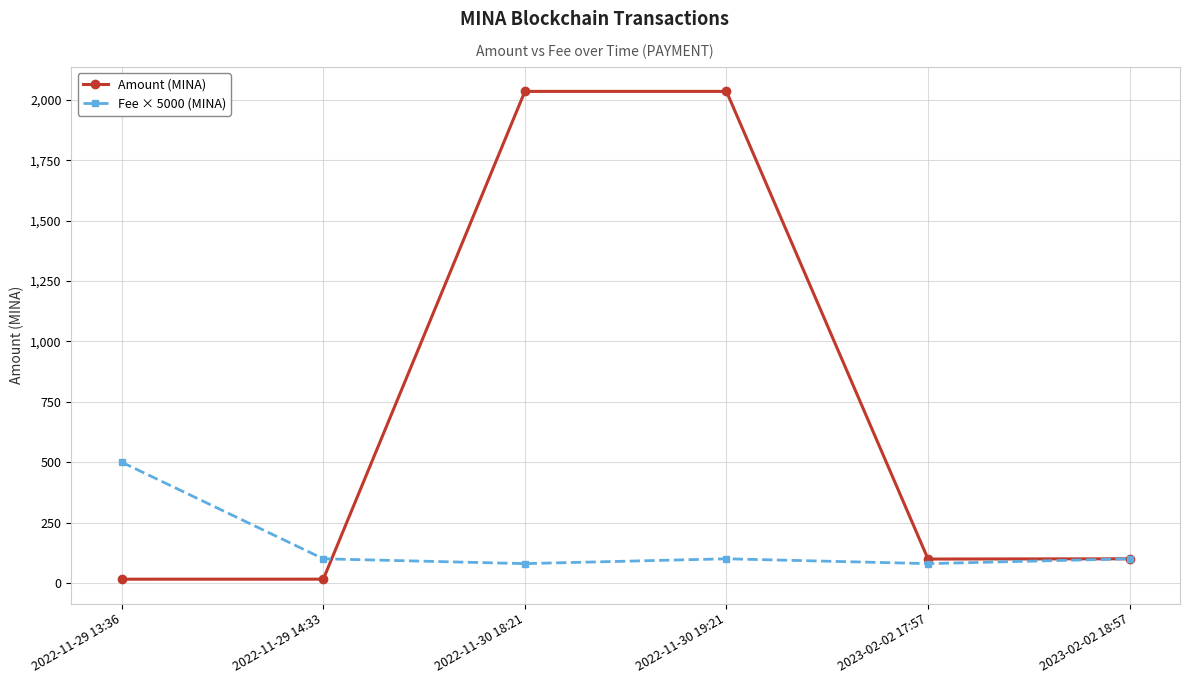

What are all the series names shown in the legend?

Amount (MINA), Fee × 5000 (MINA)